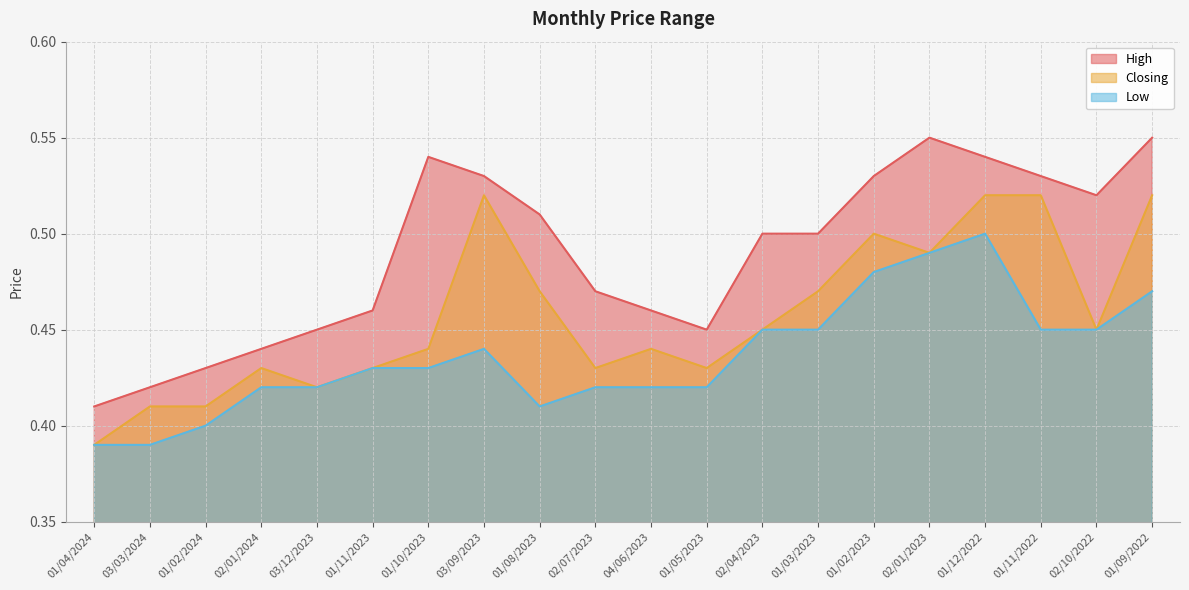

Rank the series by their maximum value, from highest to lowest.

High, Closing, Low